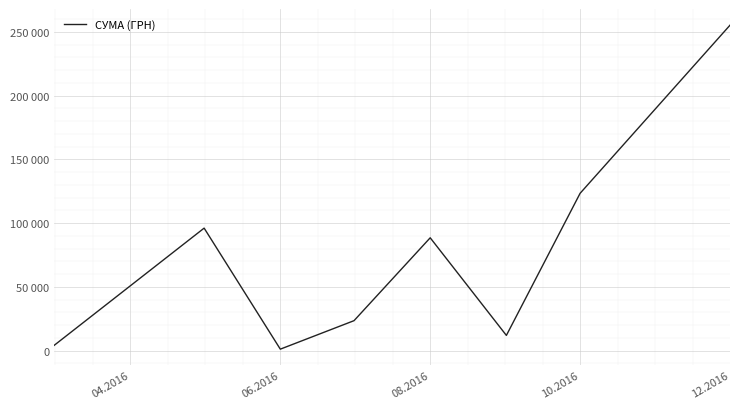

Does the chart display data point markers on the line(s)?

No